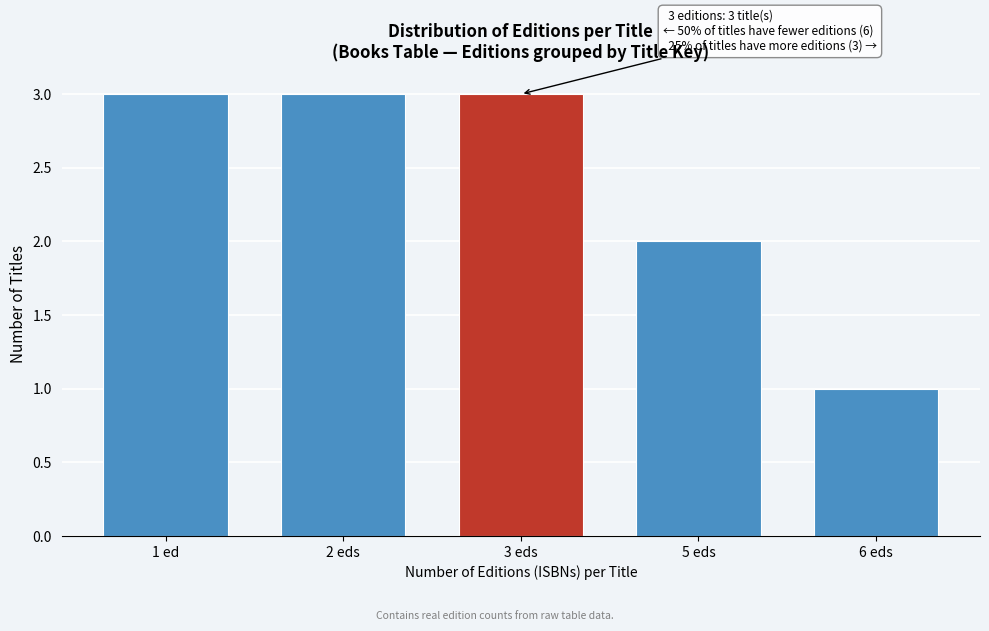

Reading right to left, transcribe all the data shown in this chart.

6 eds=1	5 eds=2	3 eds=3	2 eds=3	1 ed=3